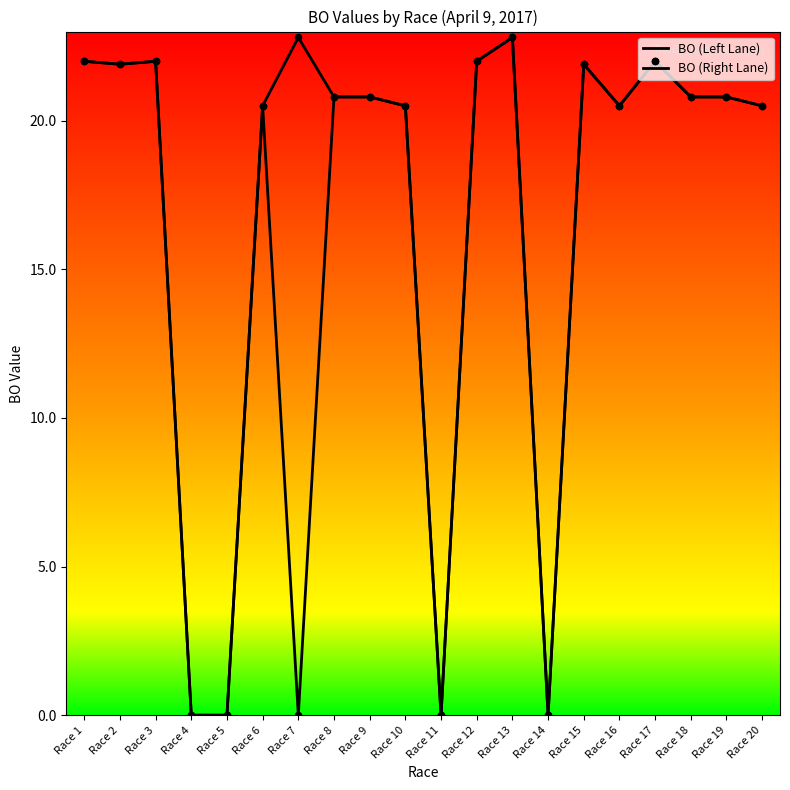

Is this an area chart (filled region under the line)?

No